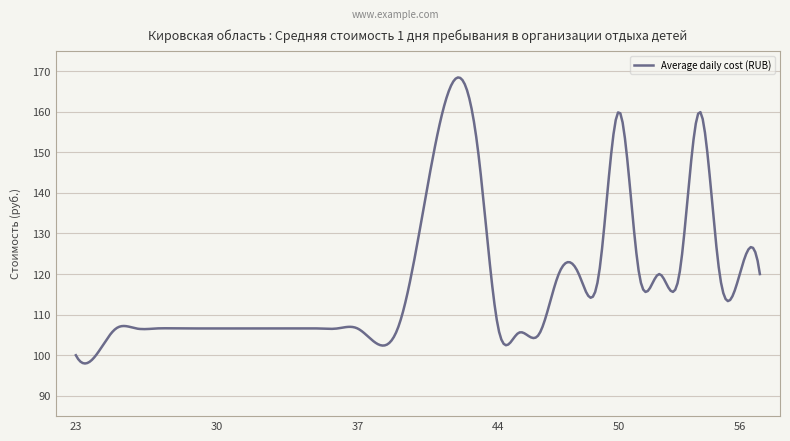

How many lines are shown in the chart?

1